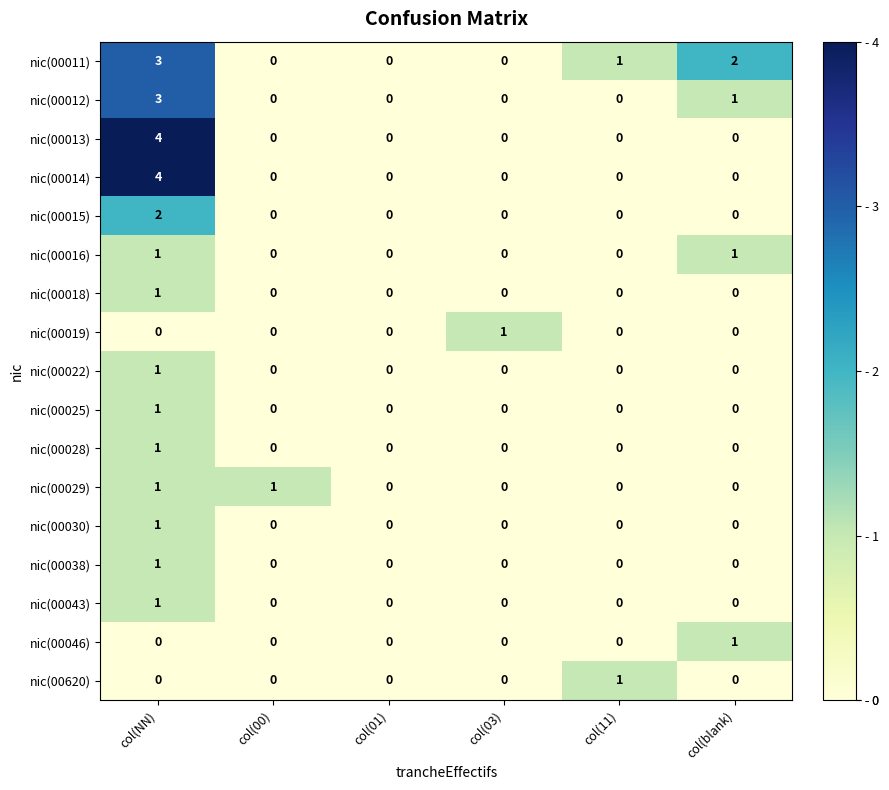

What is the difference between the highest and lowest values at col(NN)?

4